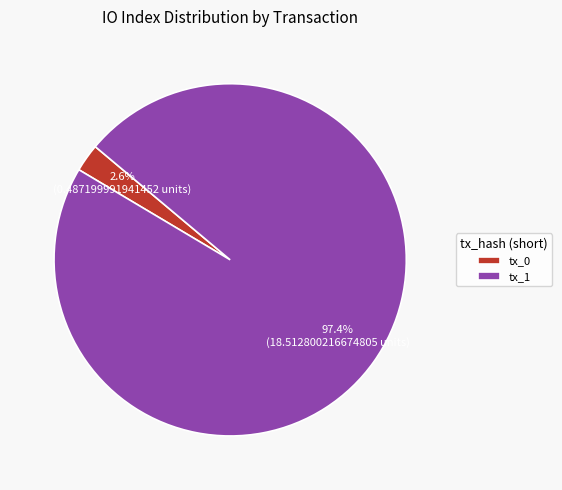

How much of the chart is everything except tx_0?

97.4%